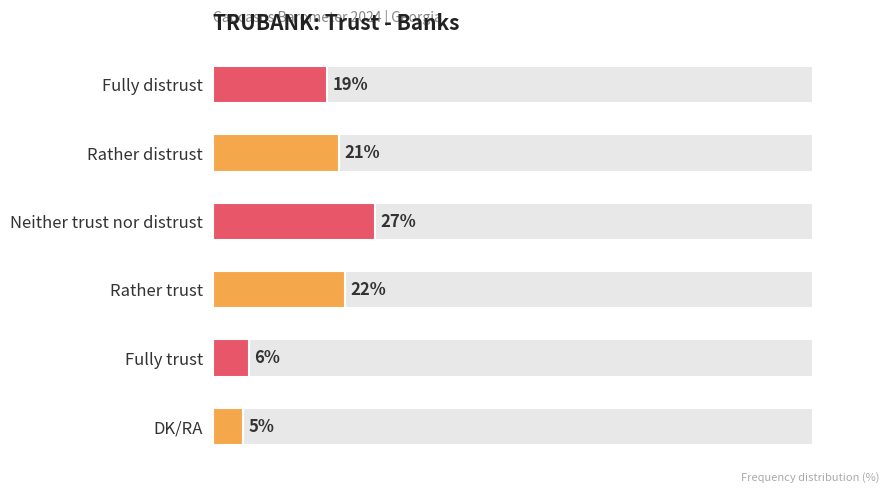

How many distinct data groups are displayed?

1